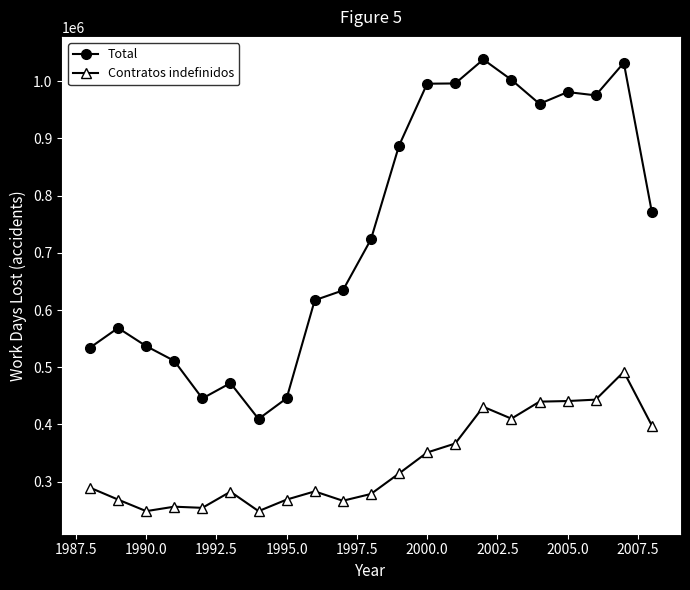

Which series has the largest range (max minus min)?

Total